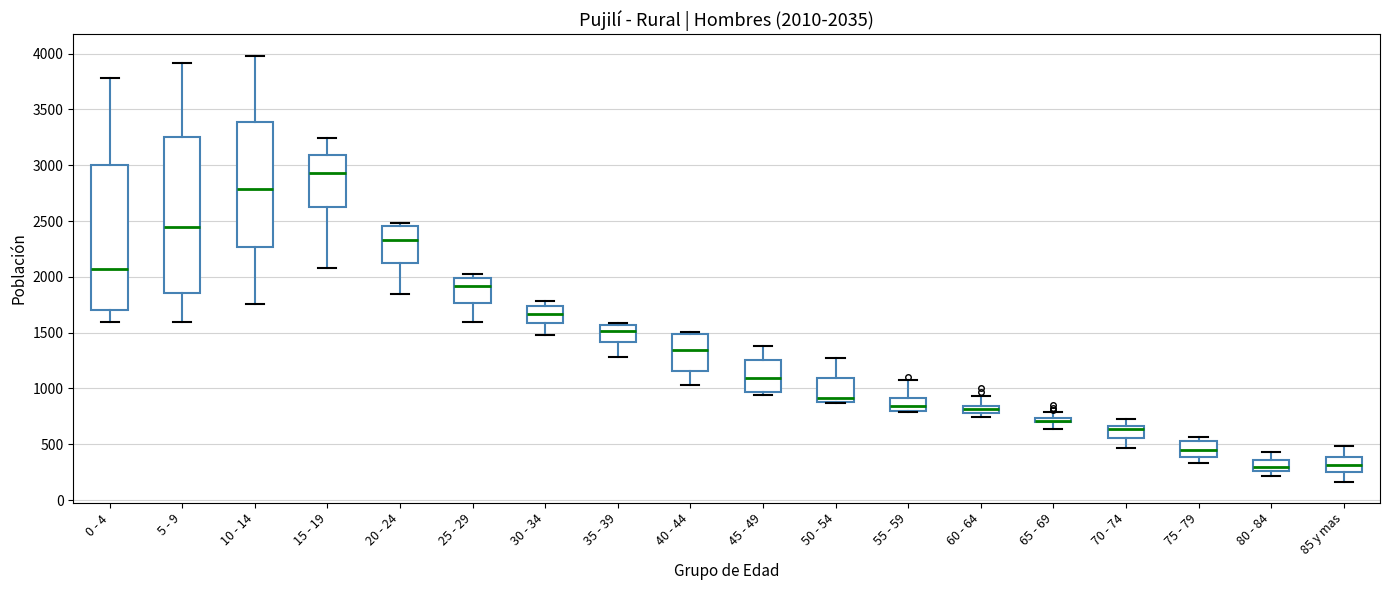

Comparing the boxes themselves (not the whiskers), which one is the tallest?

5 - 9